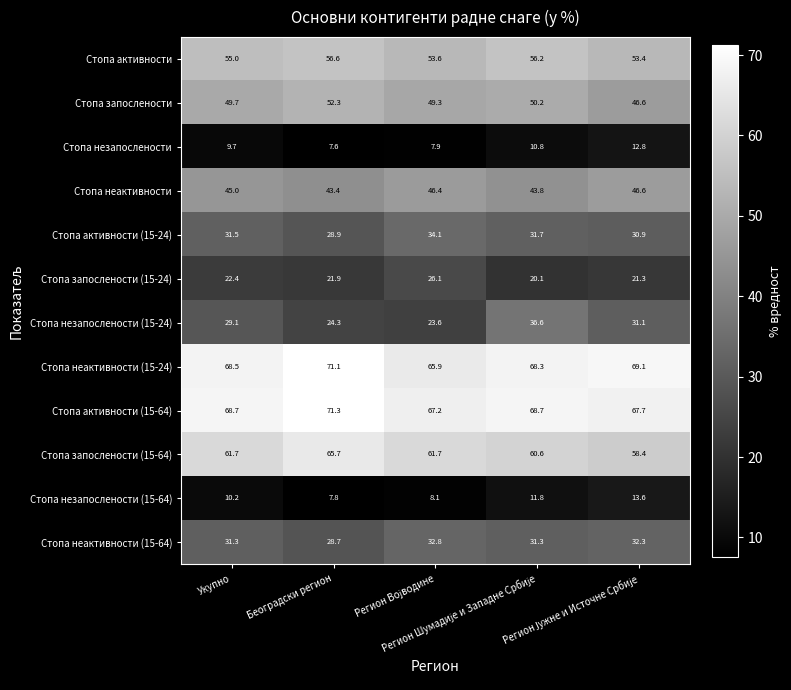

At how many categories does at least one series exceed 67?

5